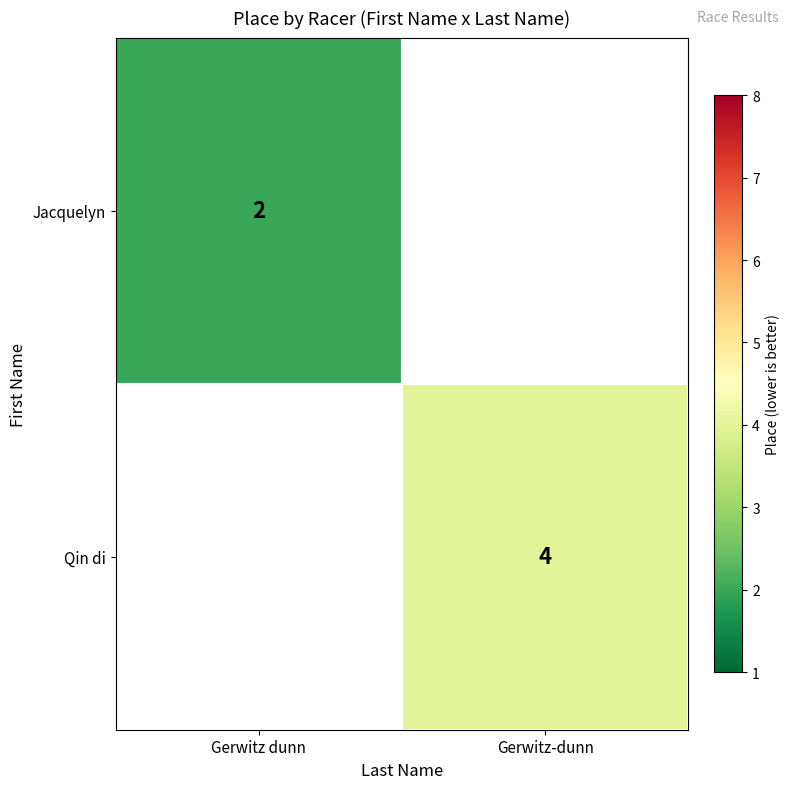

The Qin di series shows 7 at Gerwitz-dunn. True or false?

False